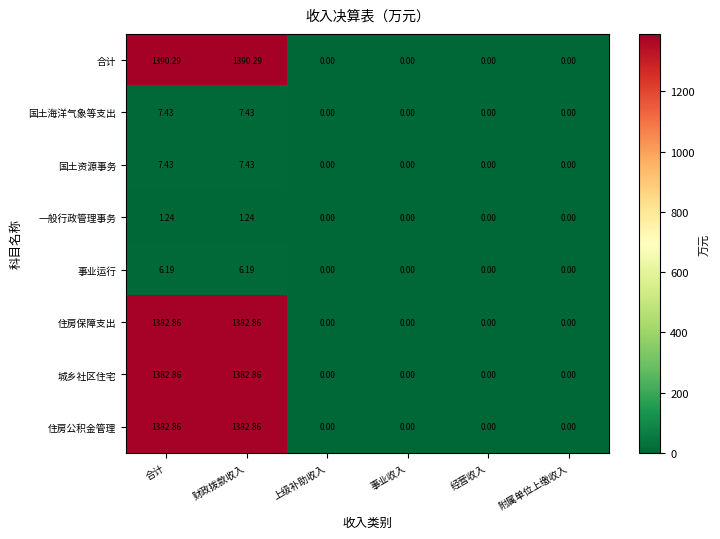

Is the value of 住房保障支出 at 附属单位上缴收入 greater than the value of 一般行政管理事务 at 财政拨款收入?

No